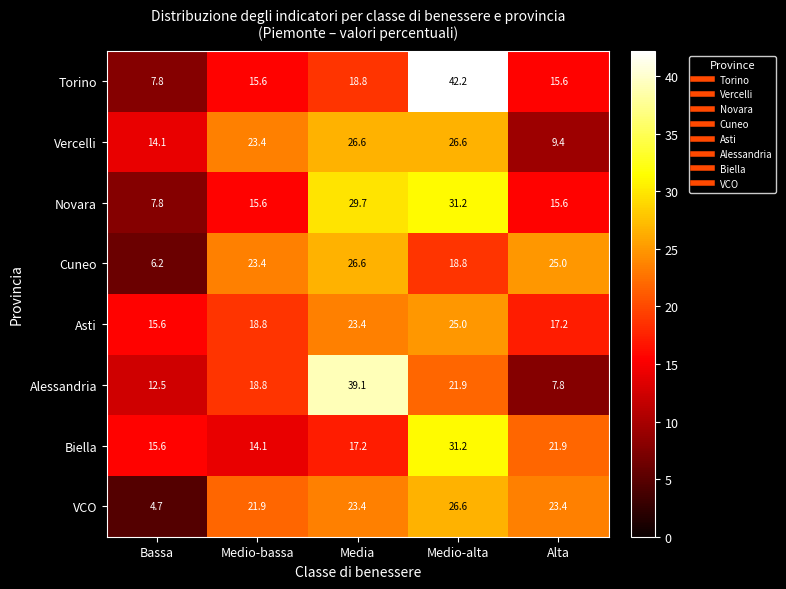

Is the value of Asti at Alta greater than the value of Biella at Alta?

No